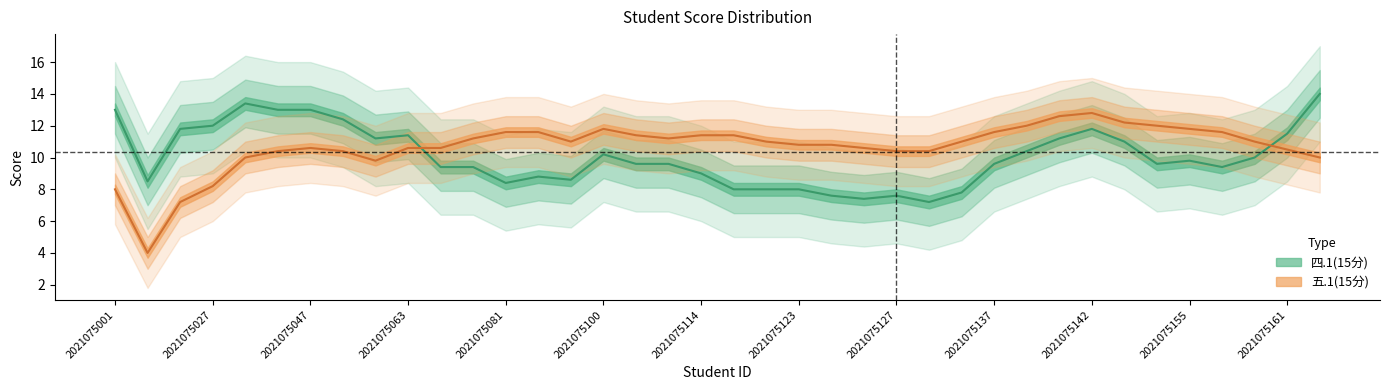

Read the 五.1(15分) value at 2021075139, to the nearest 10.

10